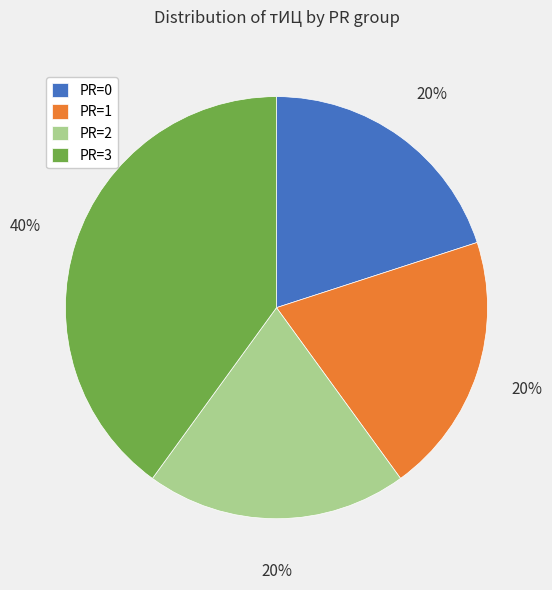

To the nearest percent, what portion does PR=0 represent?

20%